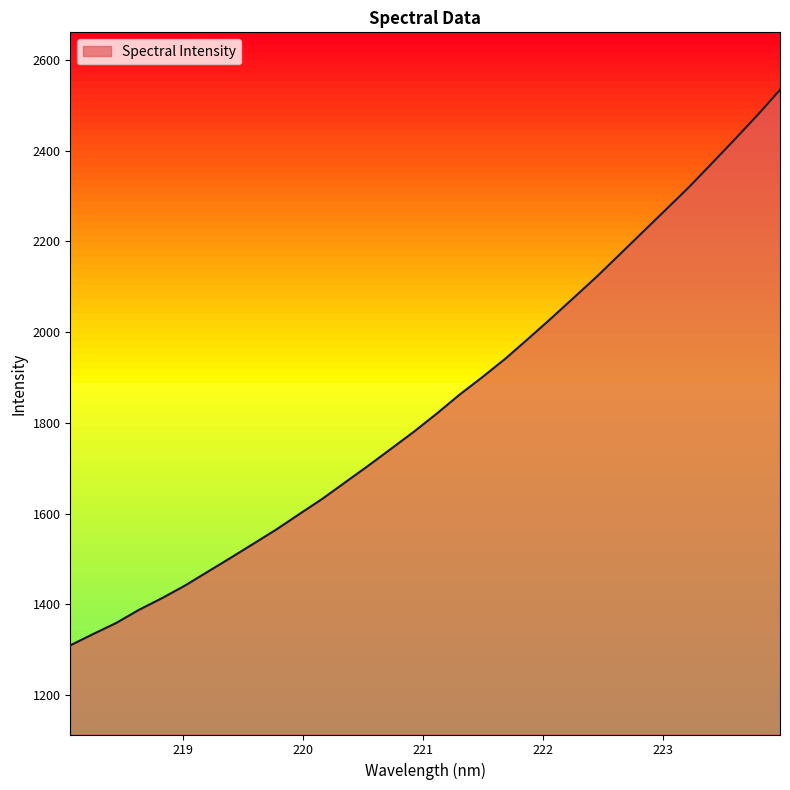

What is the maximum value shown in the chart?

2533.9